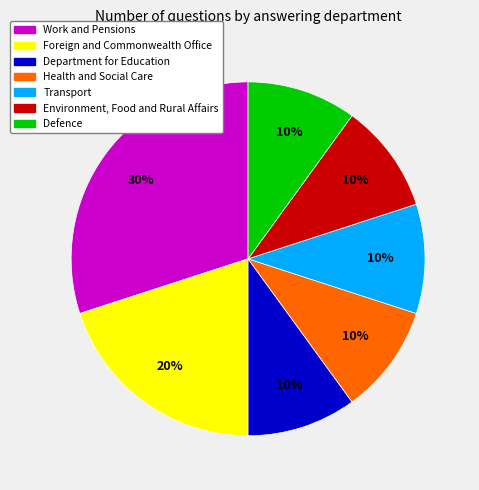

Count the number of slices in the pie.

7